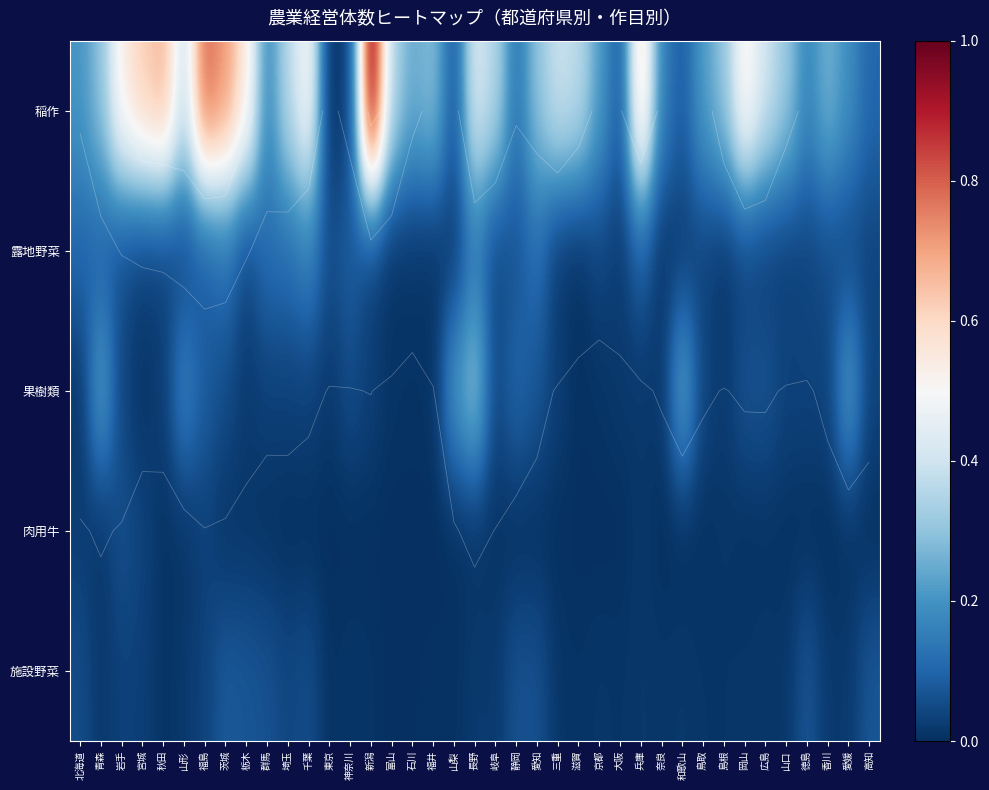

Which series changed the most between 宮城 and 群馬?

稲作